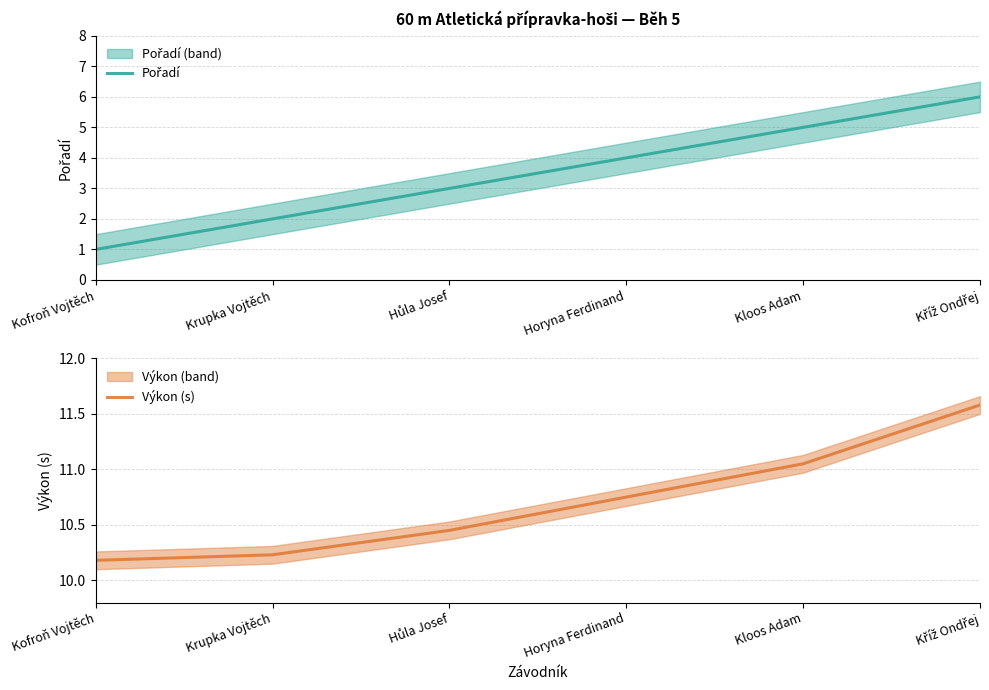

Rank the series at Kříž Ondřej from lowest to highest value.

Pořadí, Výkon (s)